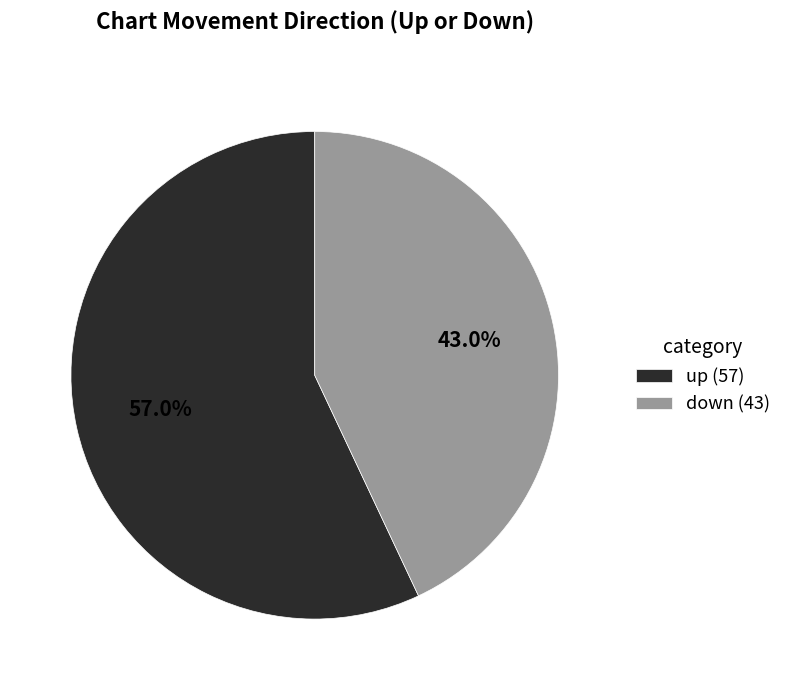

Combined, what portion of the pie is down and up?

100.0%